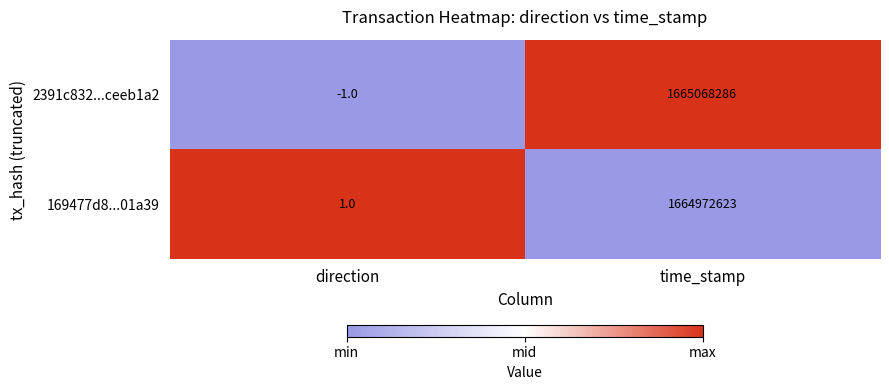

At time_stamp, list the series in order from smallest to largest.

169477d8...01a39, 2391c832...ceeb1a2